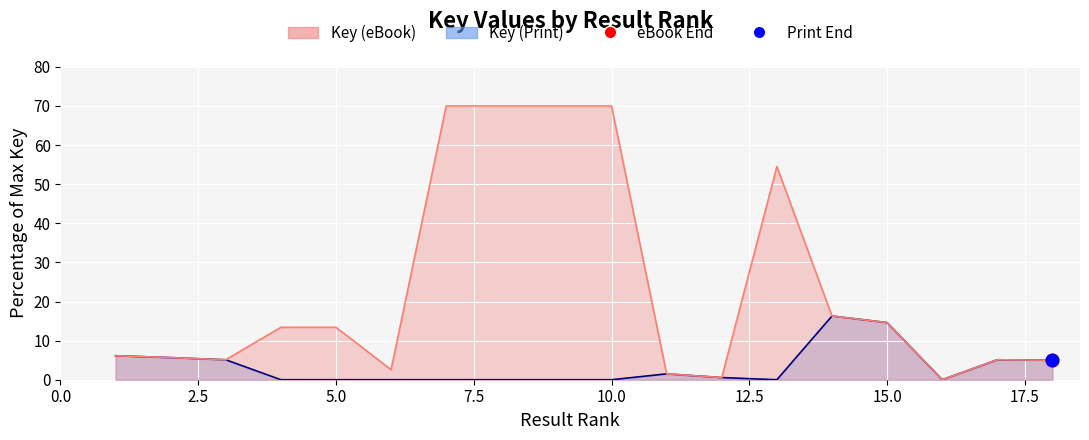

What is the average value of the Key (eBook) series?

23.5